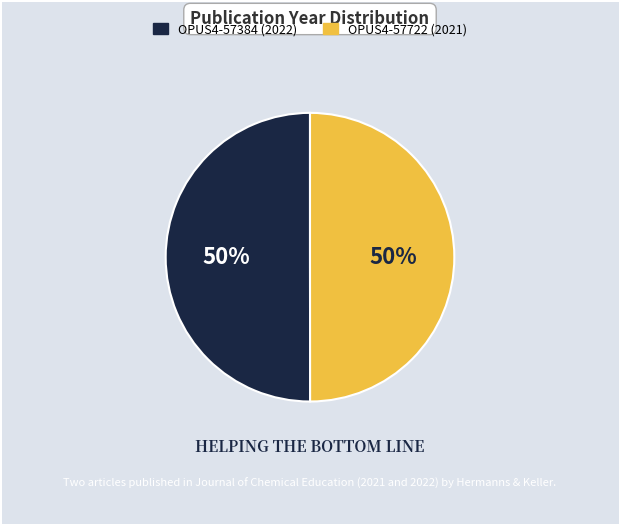

True or false: OPUS4-57722 accounts for 44% of the total.

False